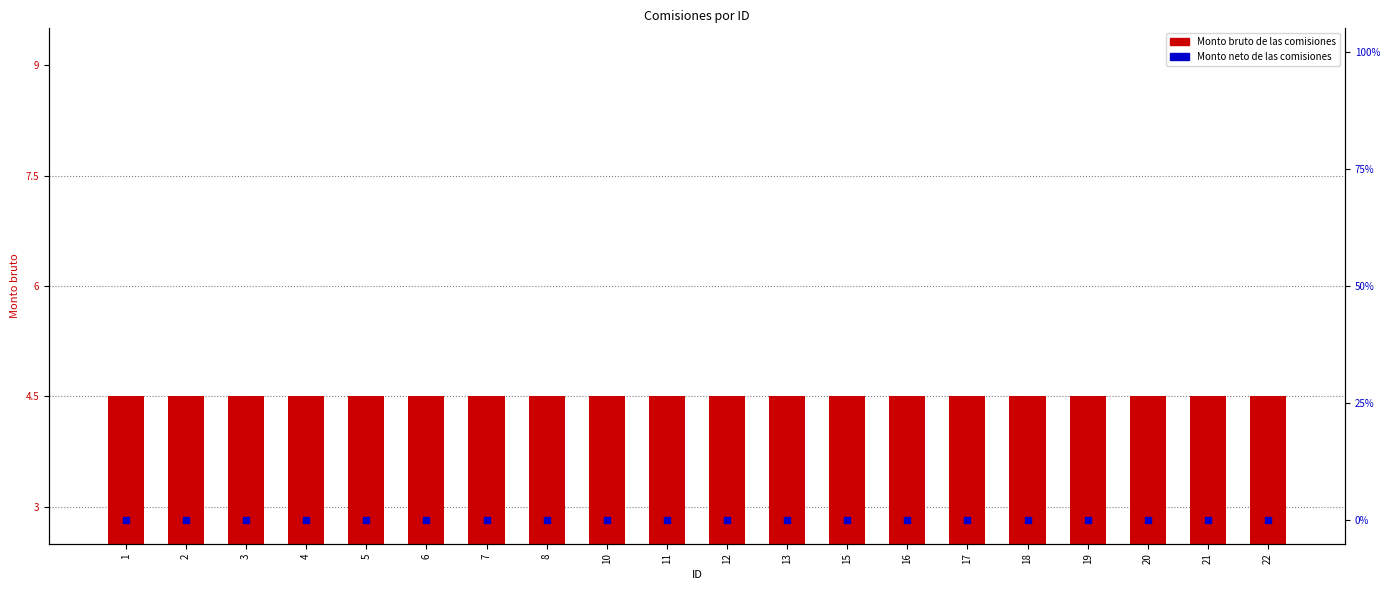

Which series has the widest spread of Y values?

Monto bruto de las comisiones